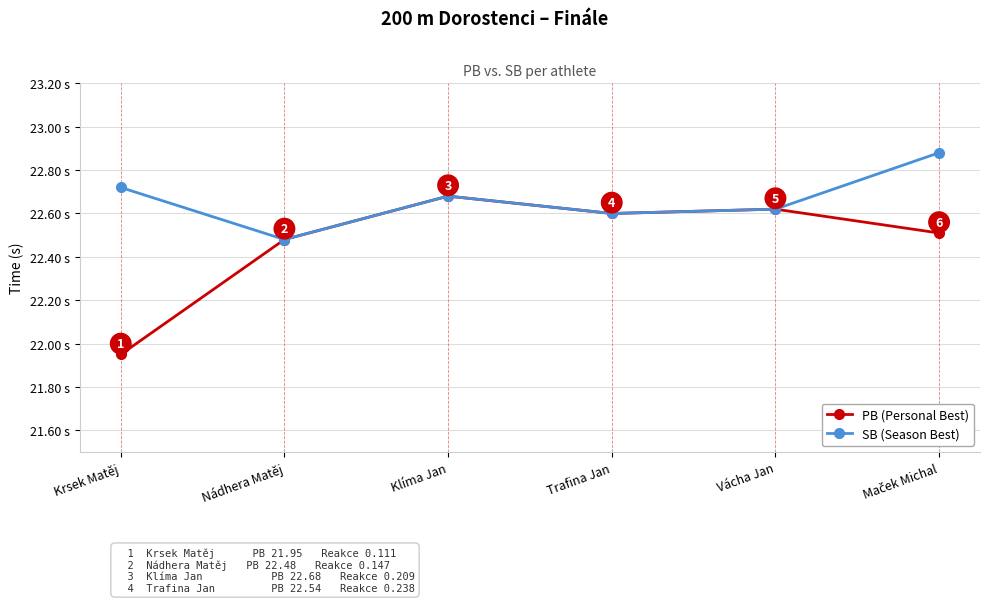

At which category does SB (Season Best) reach its first local peak?

Klíma Jan